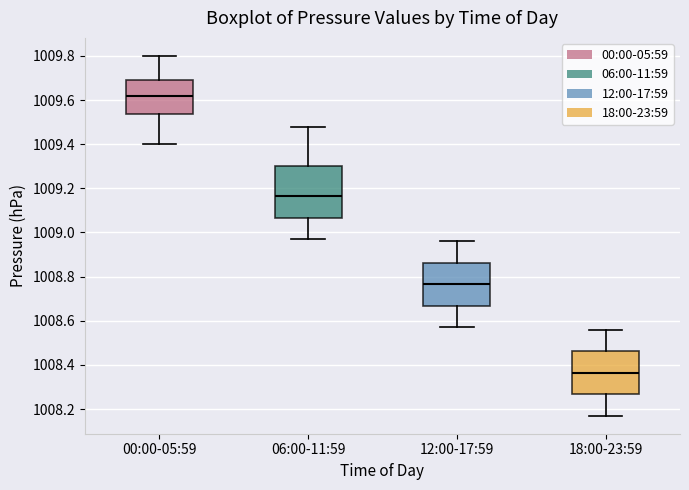

Reading left to right, transcribe this box plot: for each box, give where its median line is, the range the box spans, and where its two whiskers end, as read against the y-axis. The values are not printed on the chart, so give them approximately, as read against the axis.

00:00-05:59: median 1009.62, box 1009.54 to 1009.70, whiskers 1009.40 to 1009.80
06:00-11:59: median 1009.16, box 1009.06 to 1009.30, whiskers 1008.98 to 1009.48
12:00-17:59: median 1008.76, box 1008.66 to 1008.86, whiskers 1008.58 to 1008.96
18:00-23:59: median 1008.36, box 1008.26 to 1008.46, whiskers 1008.18 to 1008.56